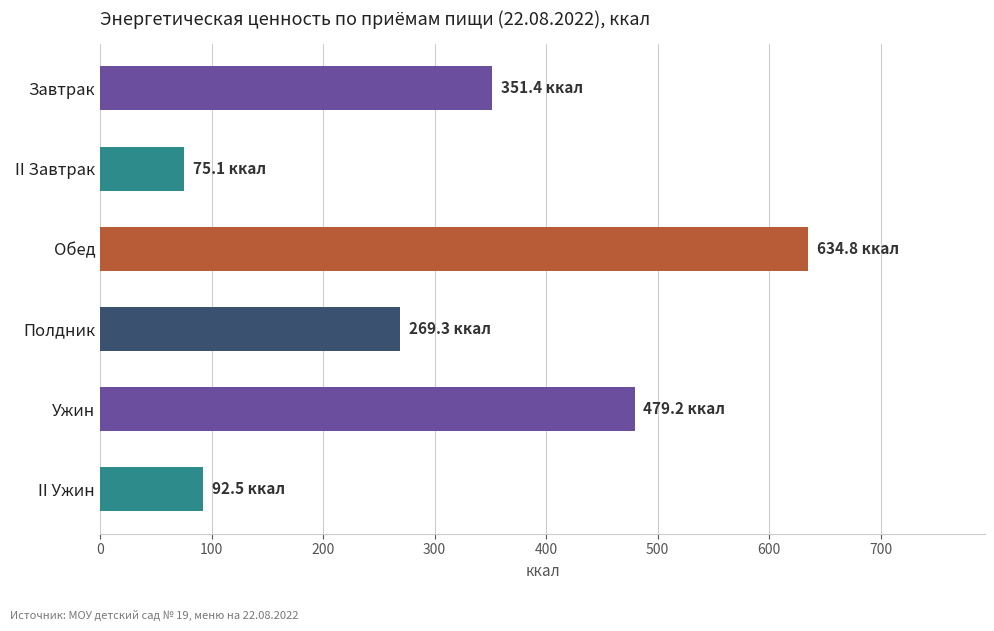

The chart shows a value of 676.2 at Ужин. True or false?

False